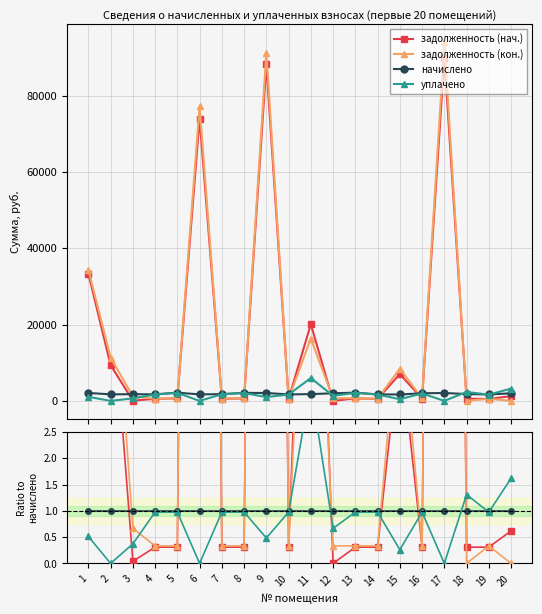

Is it true that задолженность (нач.) equals 0.3 at 5?

True